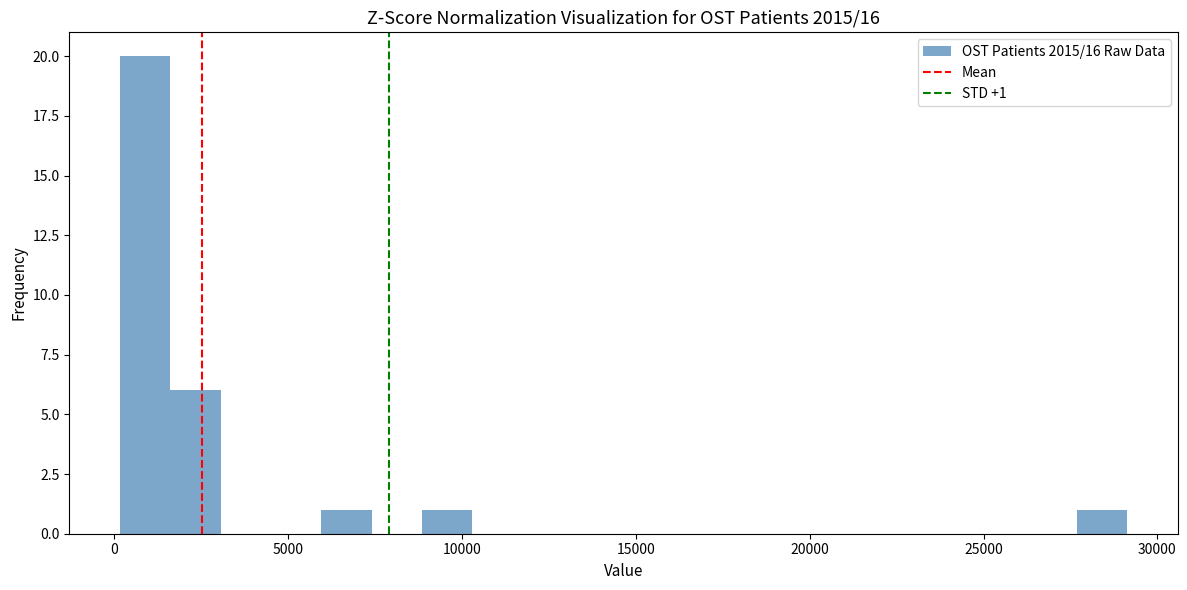

Read against the x-axis, roughly where is the centre of the tallest bar?

1000